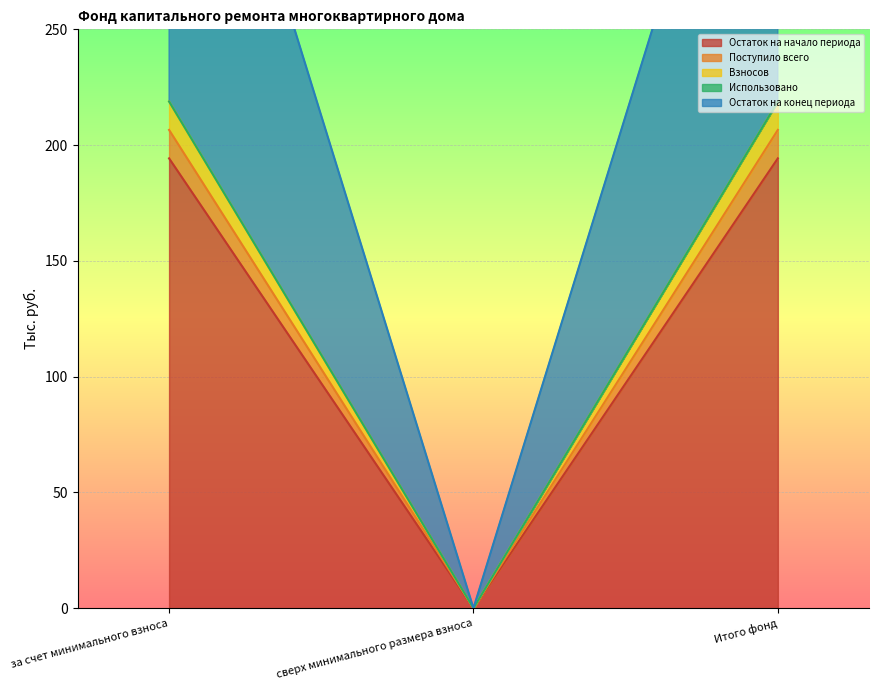

What is the label of the 2nd point from the right?

сверх минимального размера взноса